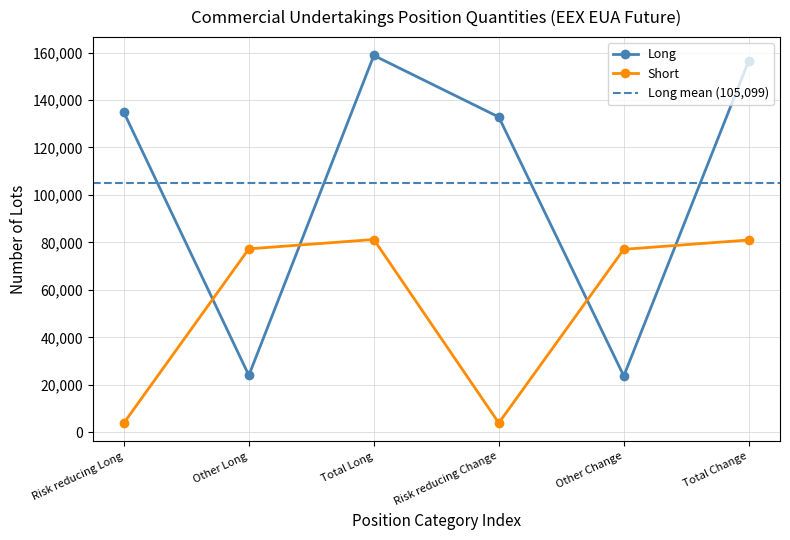

The Short series shows 125410 at Other Change. True or false?

False